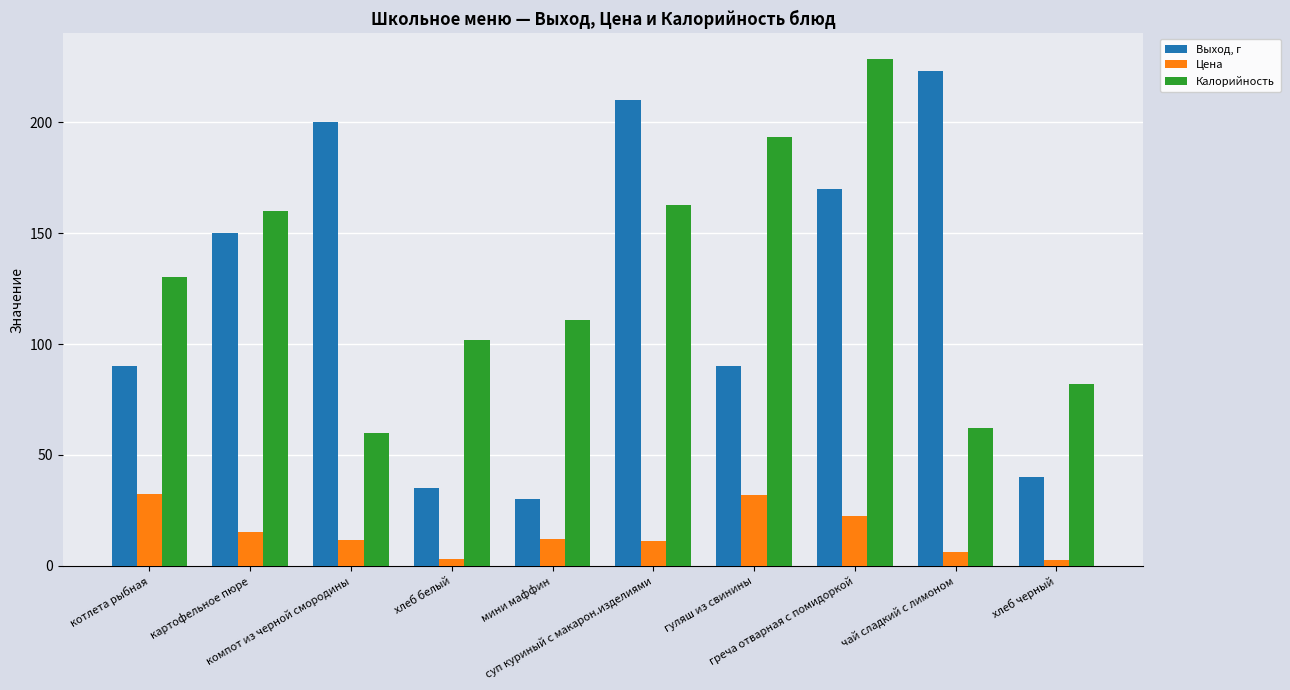

Is the value of Калорийность at греча отварная с помидоркой greater than the value of Цена at чай сладкий с лимоном?

Yes